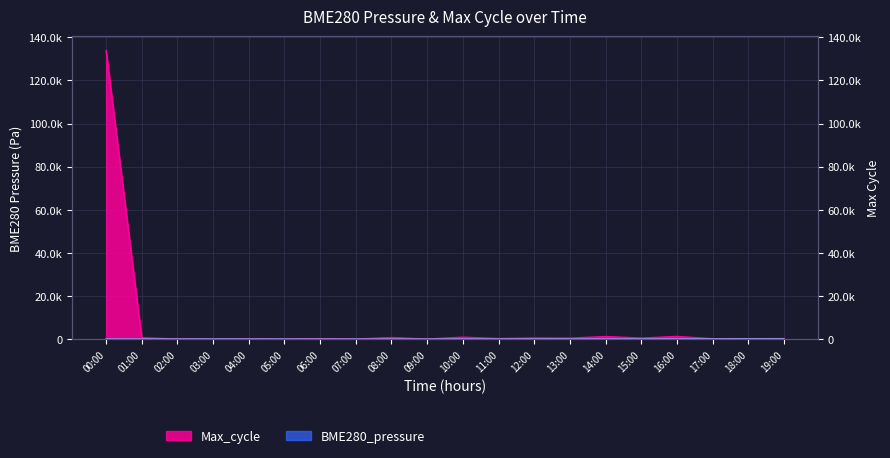

In BME280_pressure, how many points are lower than both neighbors (excluding endpoints)?

2